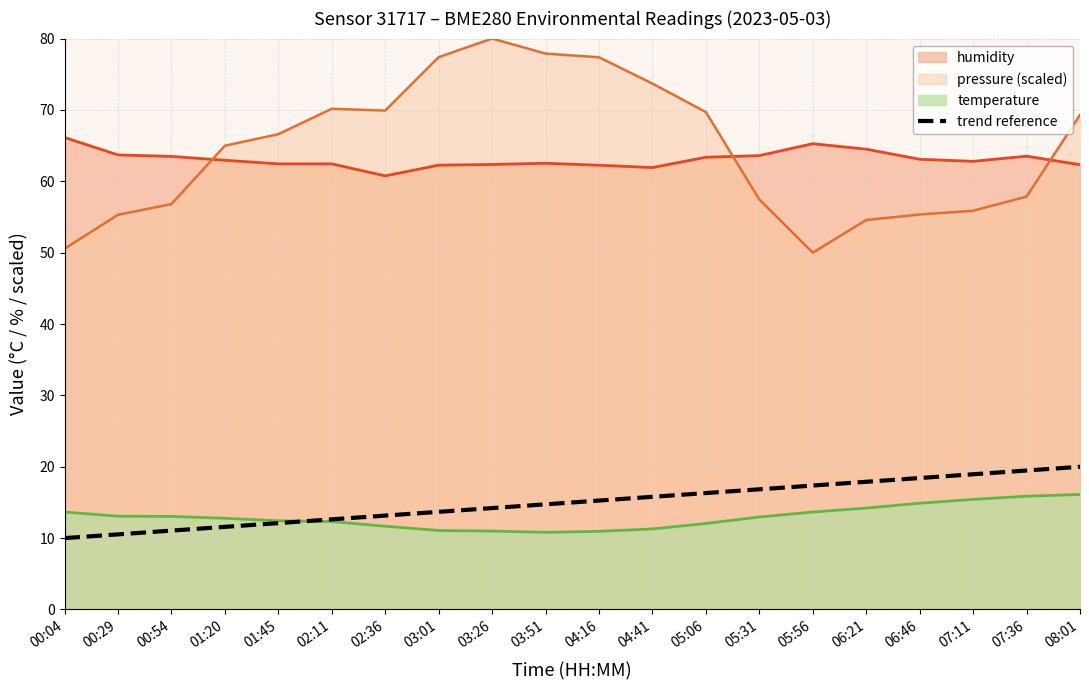

The value at 07:36 is 19.5. True or false?

True